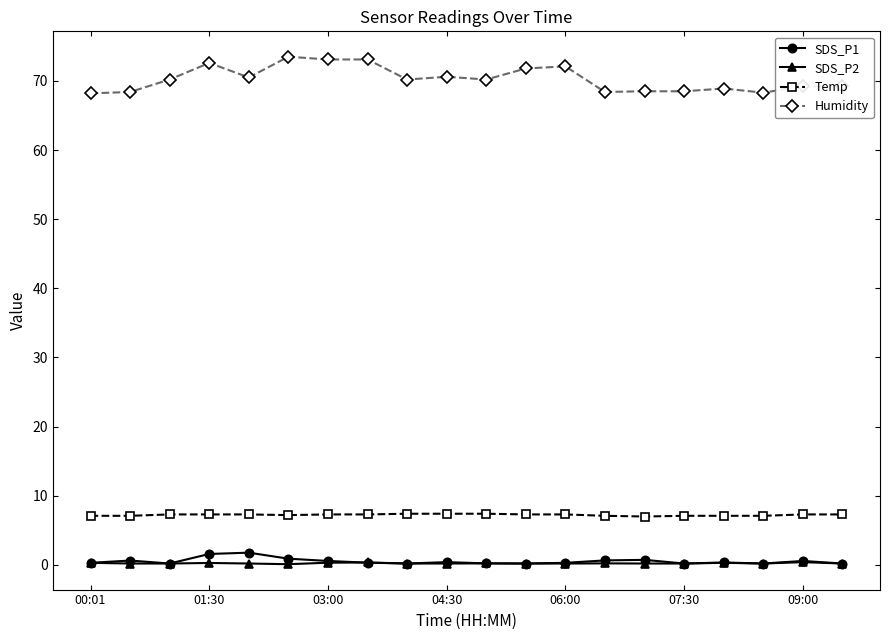

Rank the series by their maximum value, from lowest to highest.

SDS_P2, SDS_P1, Temp, Humidity